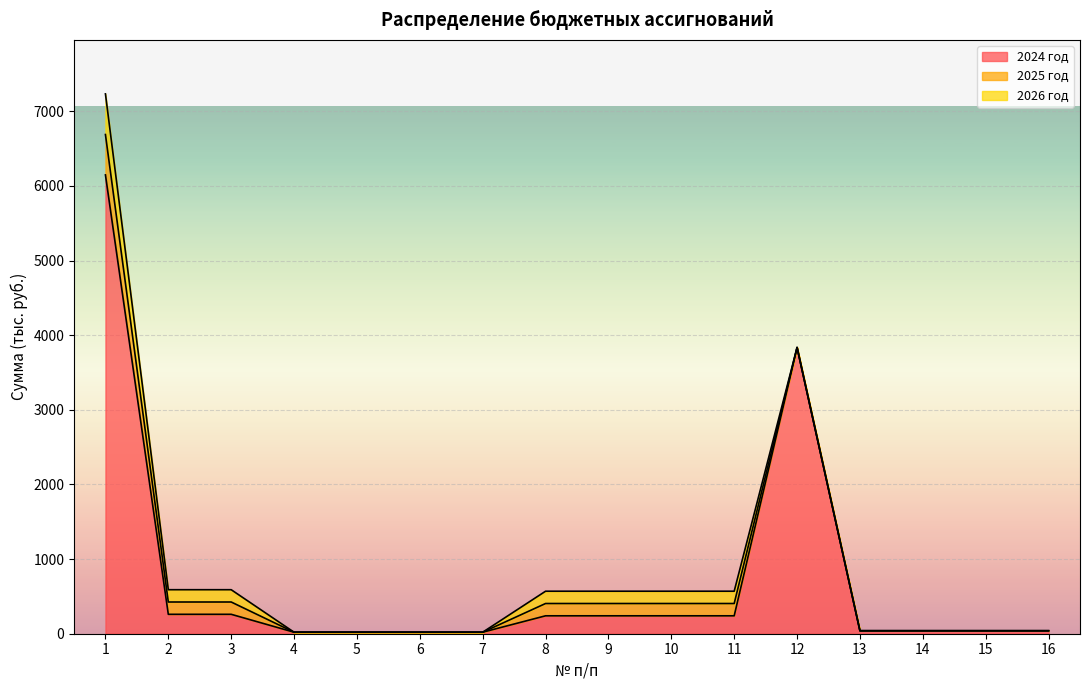

How many interior local peaks does the 2024 год series have?

1